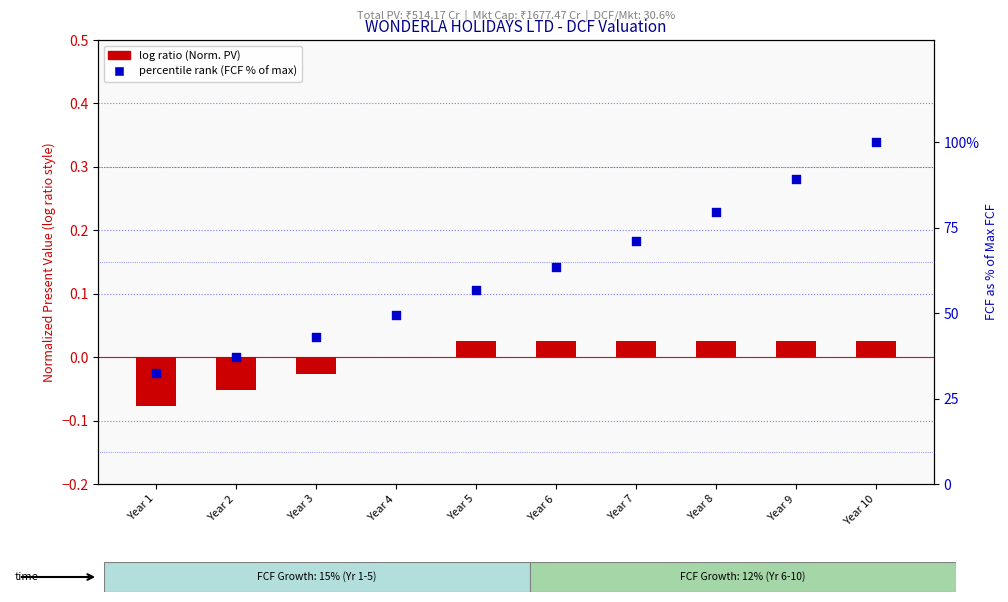

What is the total value across all series at Year 3?

42.9